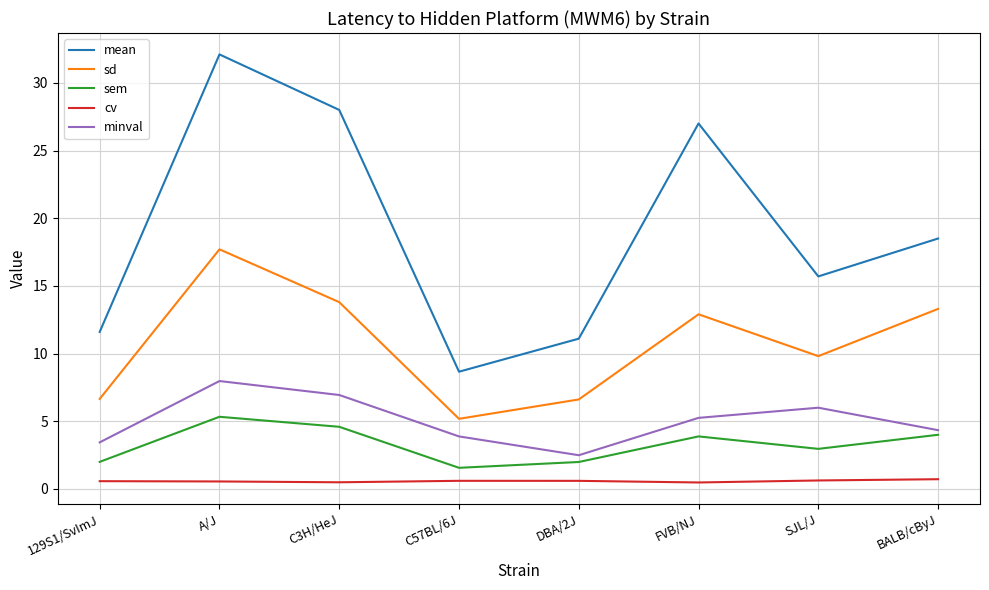

True or false: cv and mean intersect in this chart.

False